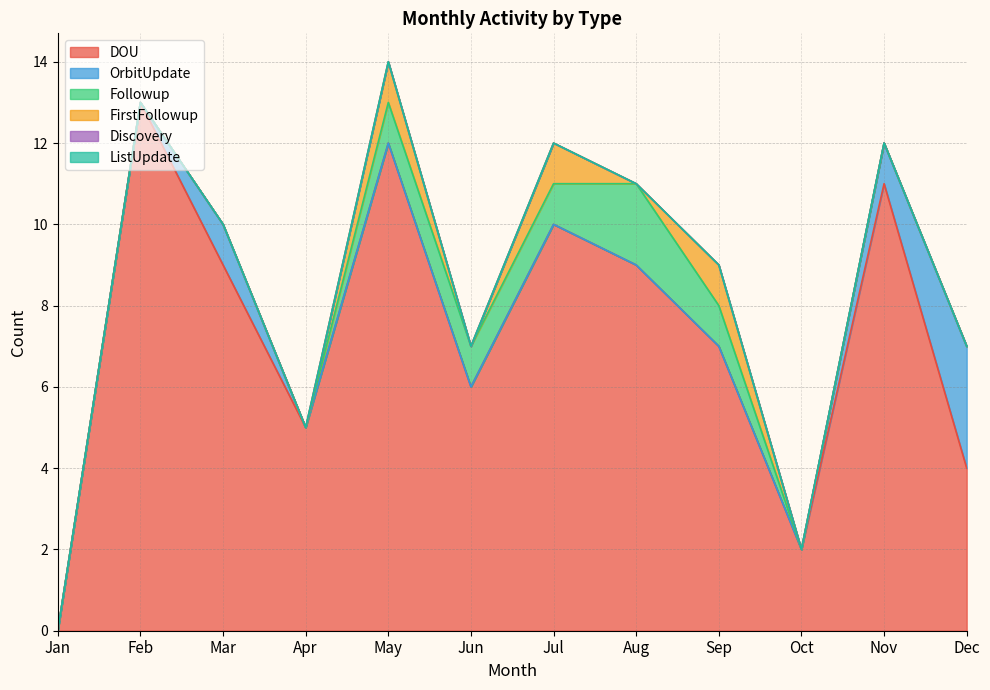

True or false: Discovery and DOU intersect in this chart.

False